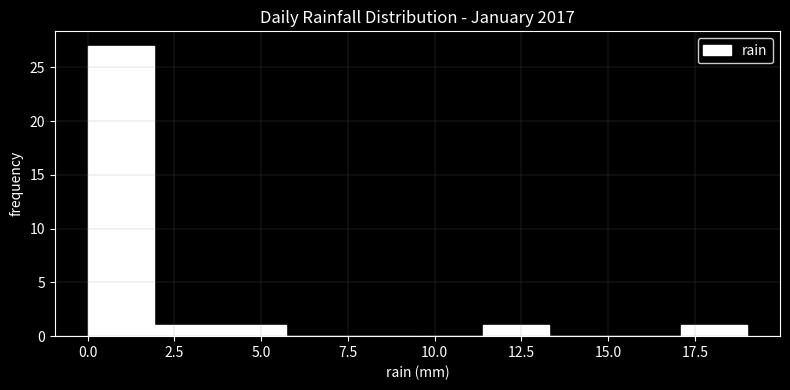

Read against the x-axis, roughly where is the centre of the tallest bar?

1.0